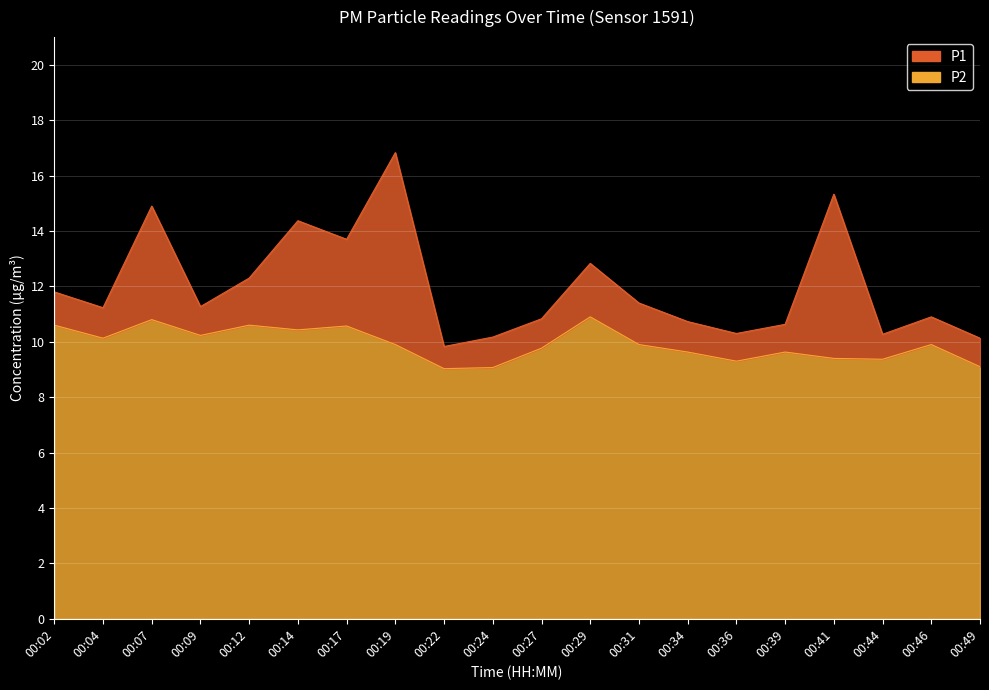

What is the sum of all P2 values?

198.3